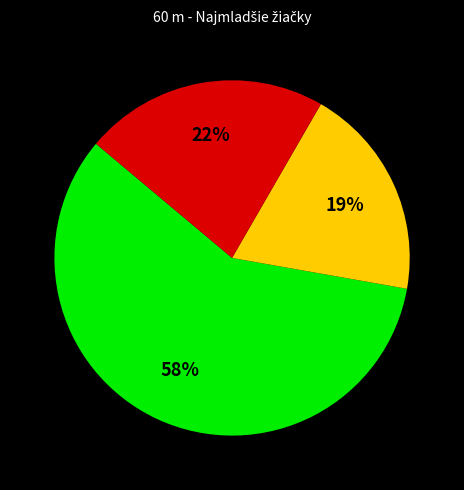

Is there any slice that represents more than half of the pie?

Yes